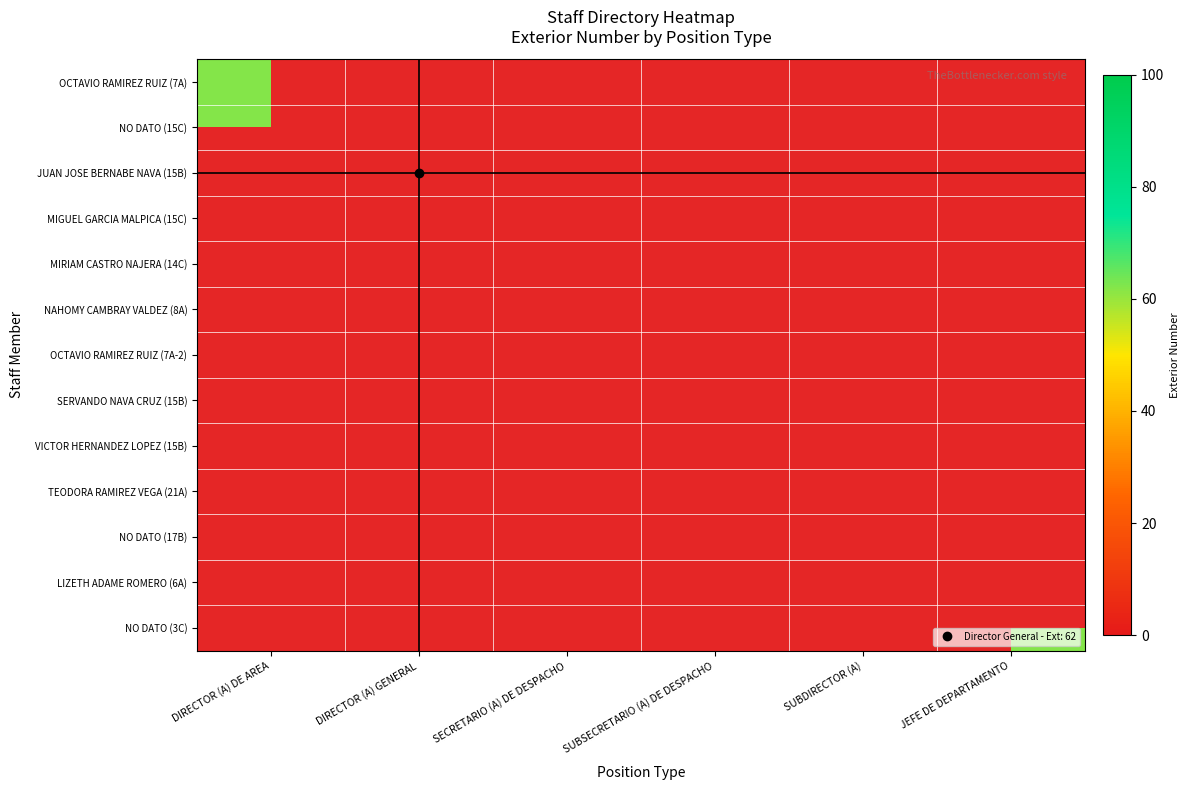

Rank the series at NO DATO (15C) from lowest to highest value.

DIRECTOR (A) GENERAL, SECRETARIO (A) DE DESPACHO, SUBSECRETARIO (A) DE DESPACHO, SUBDIRECTOR (A), JEFE DE DEPARTAMENTO, DIRECTOR (A) DE AREA